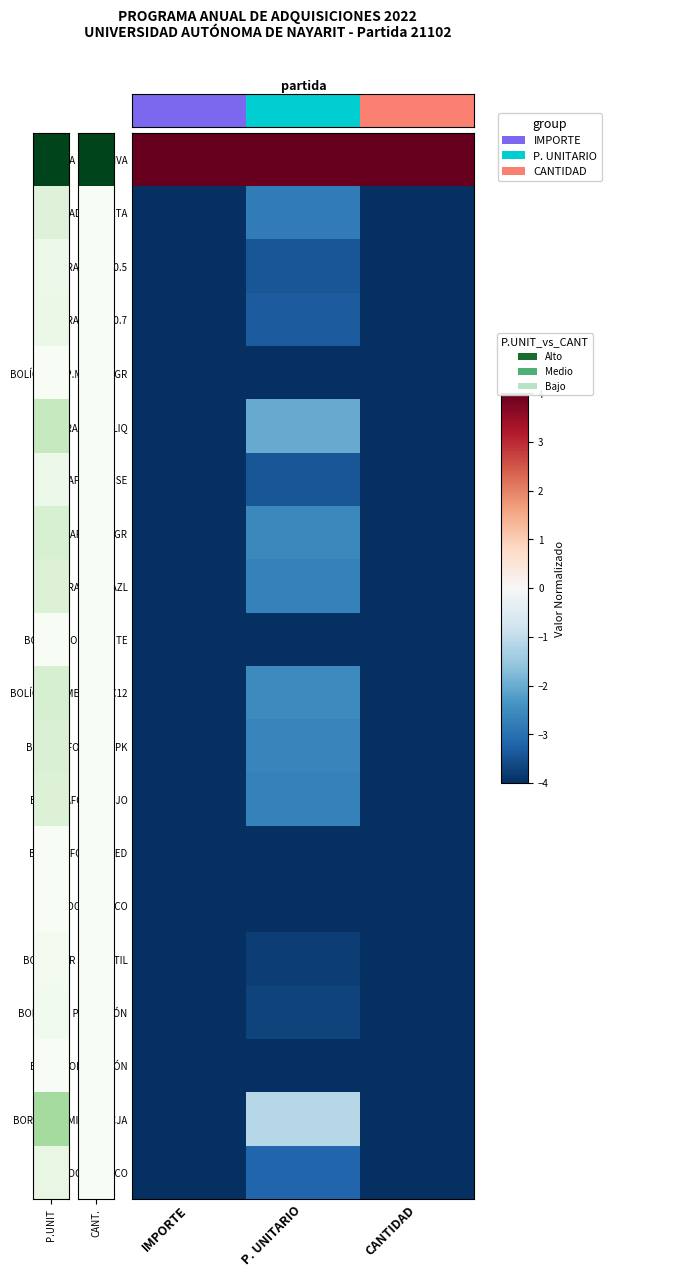

Which series has the widest spread of values?

BORRADOR MIG MED CJA